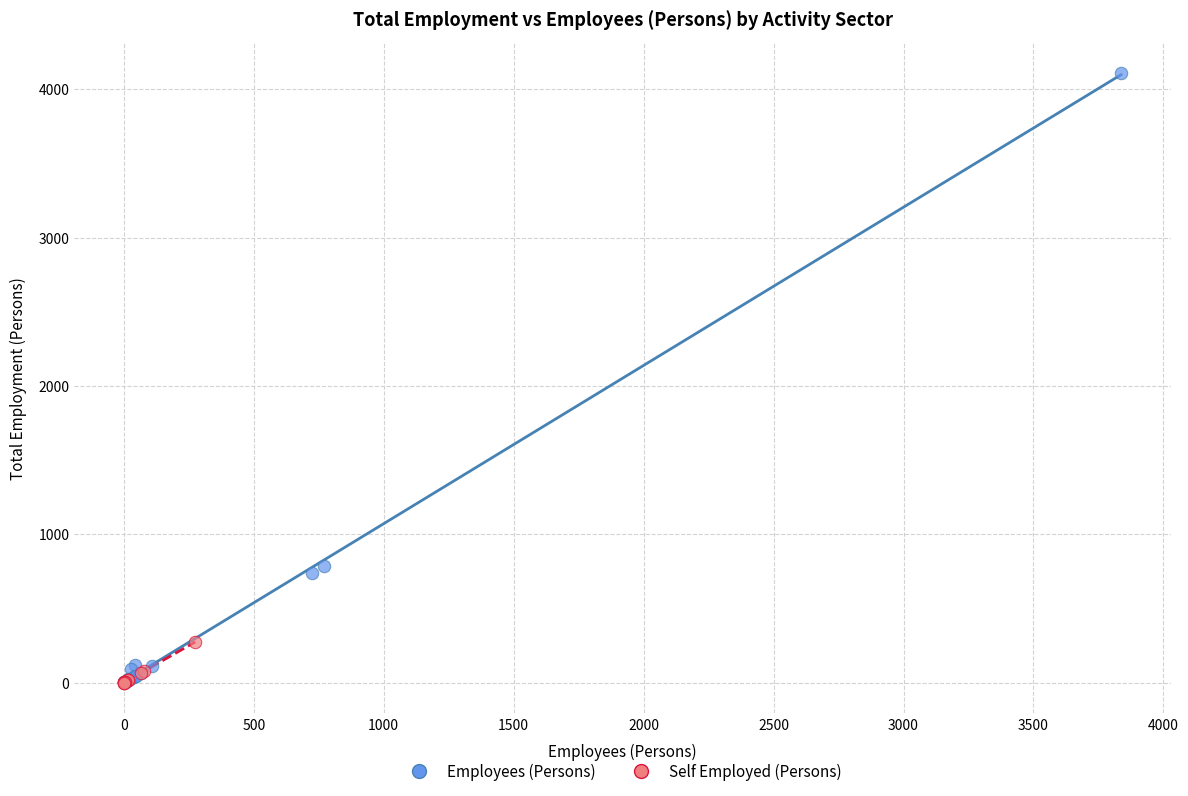

Which series reaches the maximum Y coordinate?

Employees (Persons)